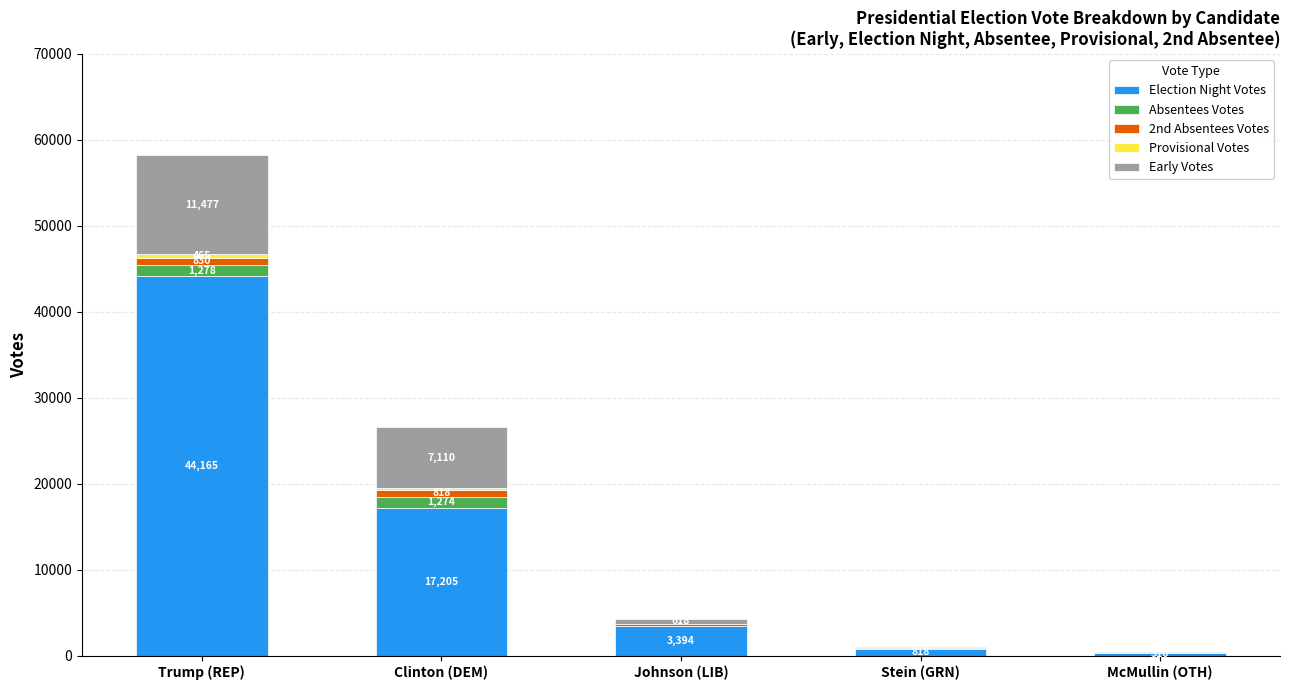

At which label does Election Night Votes first exceed 3394?

Trump (REP)